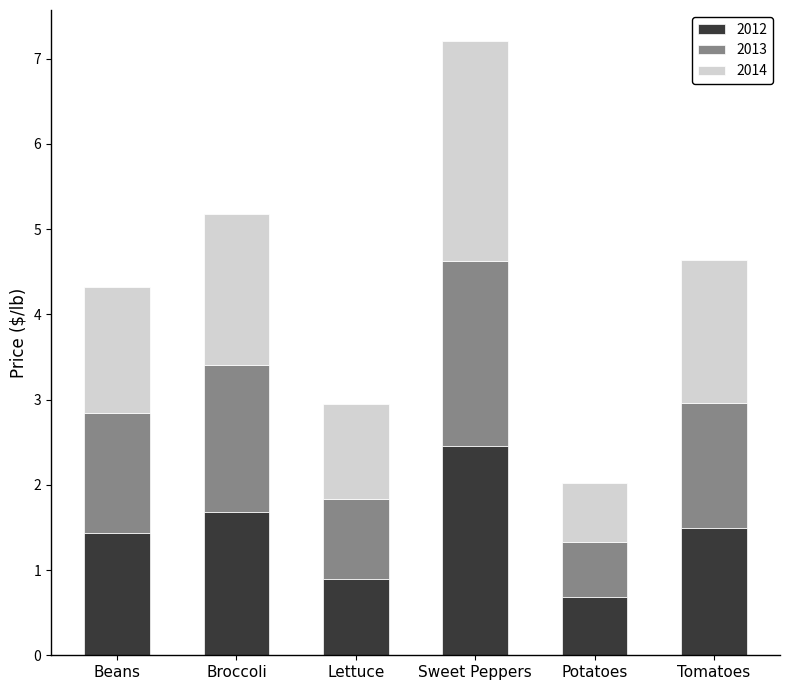

Reading left to right, what are the values for 2012?

1.4	1.7	0.9	2.5	0.7	1.5